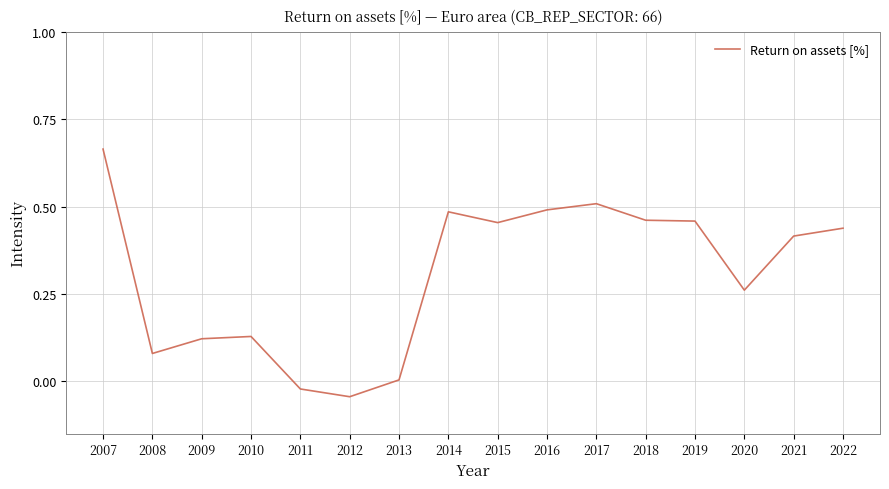

Between 2012 and 2015, which is larger?

2015